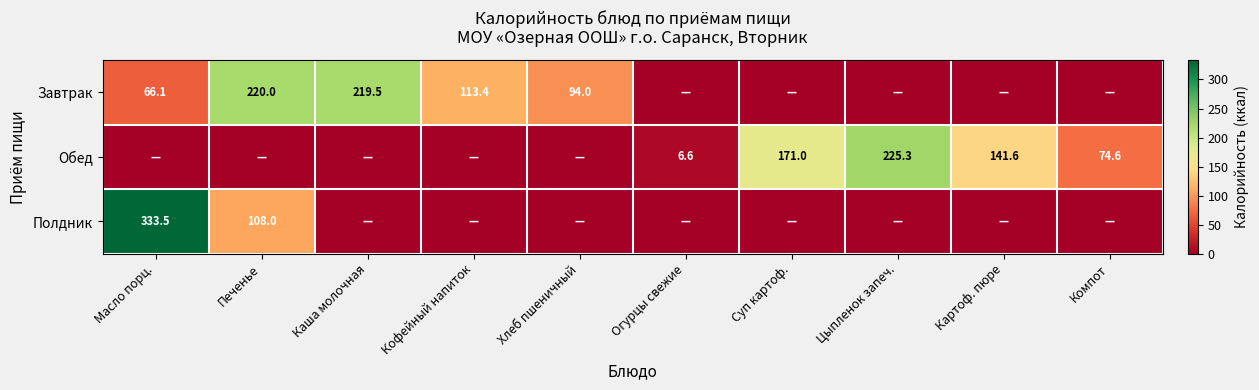

Between Хлеб пшеничный and Компот, which is larger?

Хлеб пшеничный